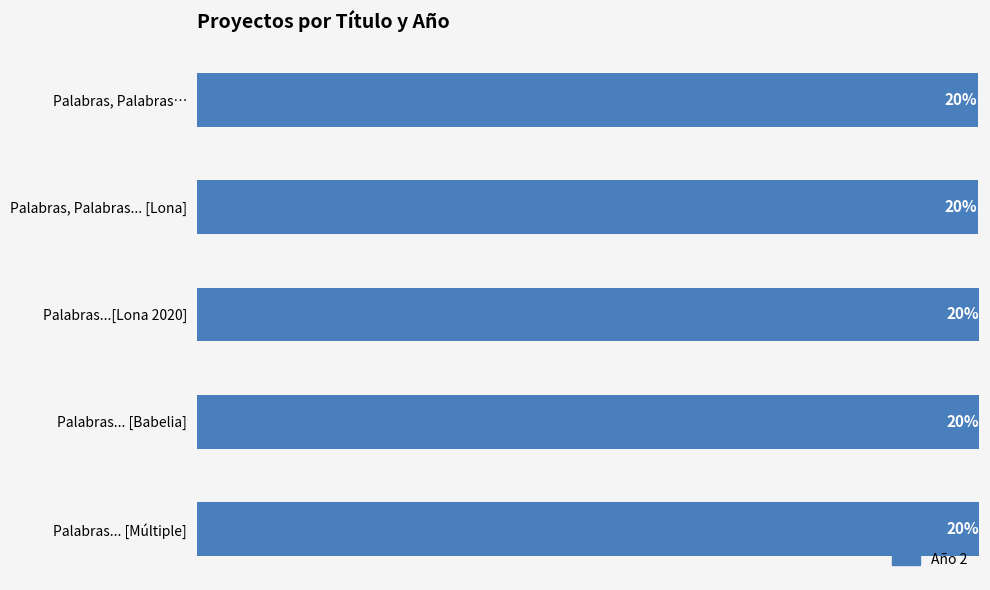

Count the number of categories in the chart.

5